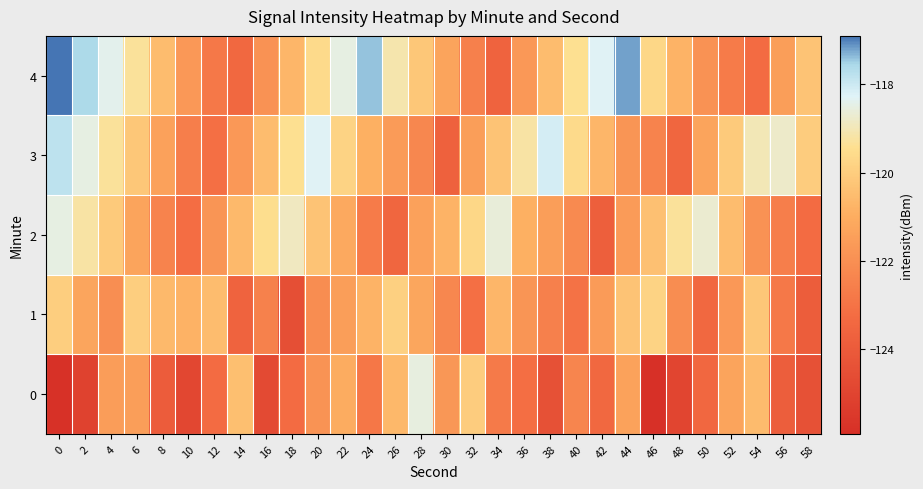

At how many categories does at least one series exceed -120?

23